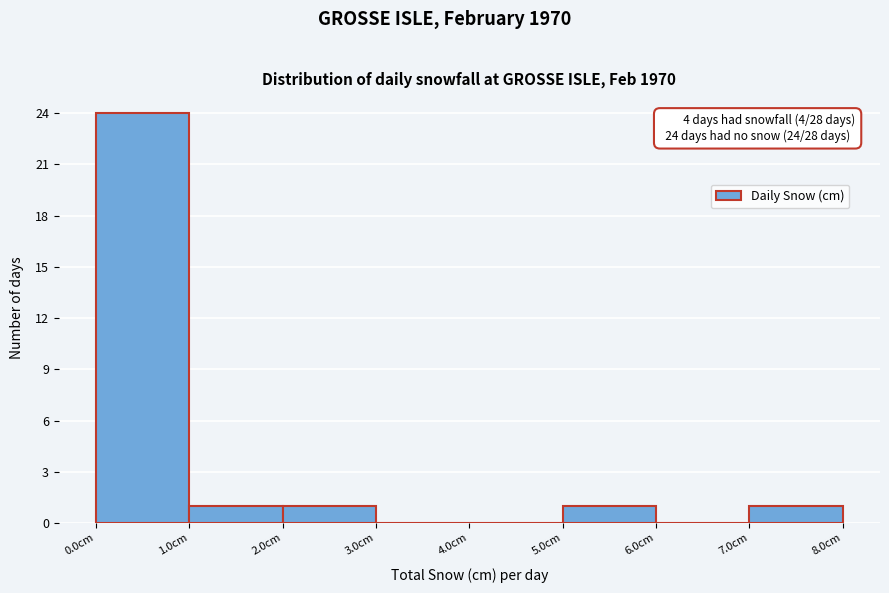

Which range on the x-axis has the tallest bar?

0 to 1